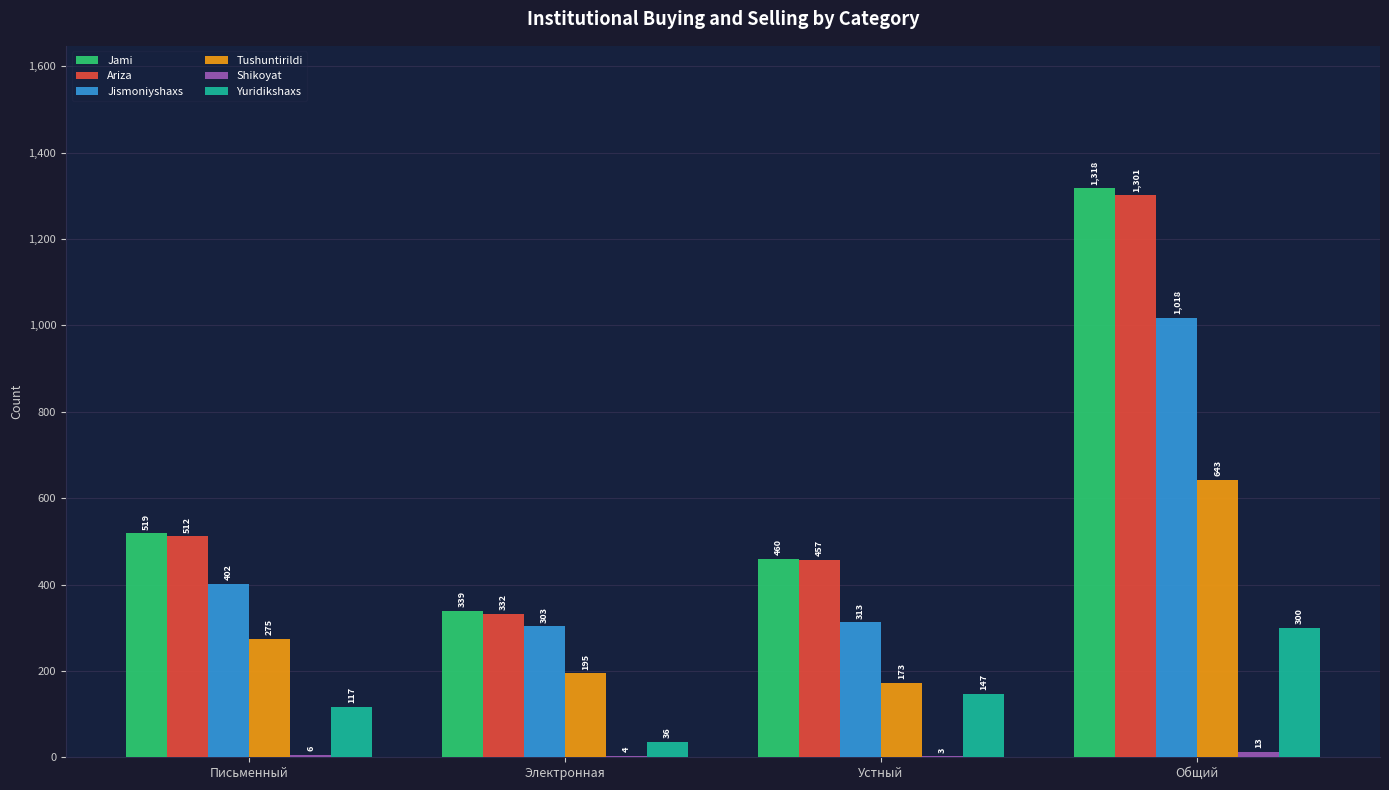

At which category is the sum across all series the highest?

Общий